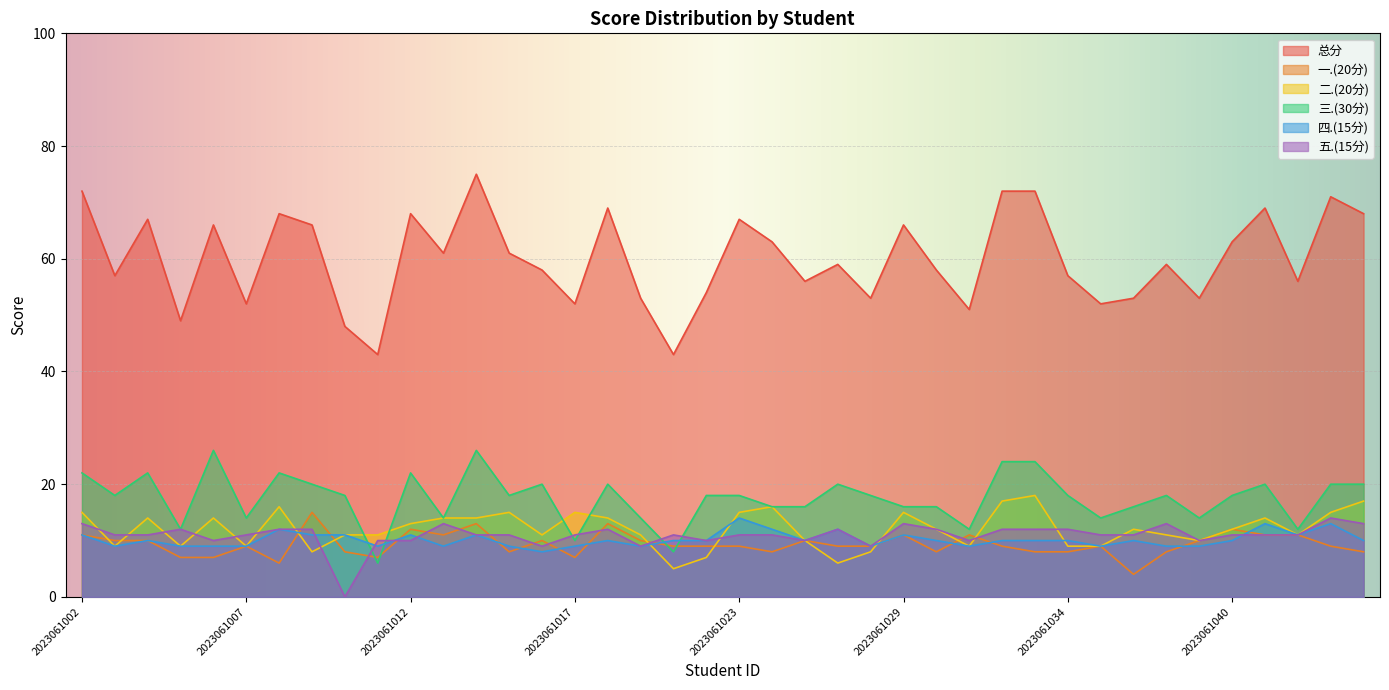

Between 2023061011 and 2023061032, which series saw the biggest shift?

总分